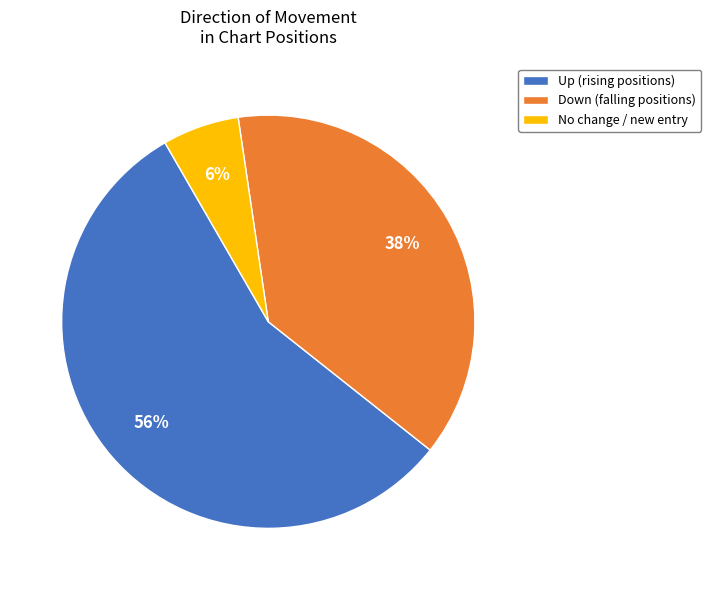

To the nearest percent, what portion does Down (falling positions) represent?

38%